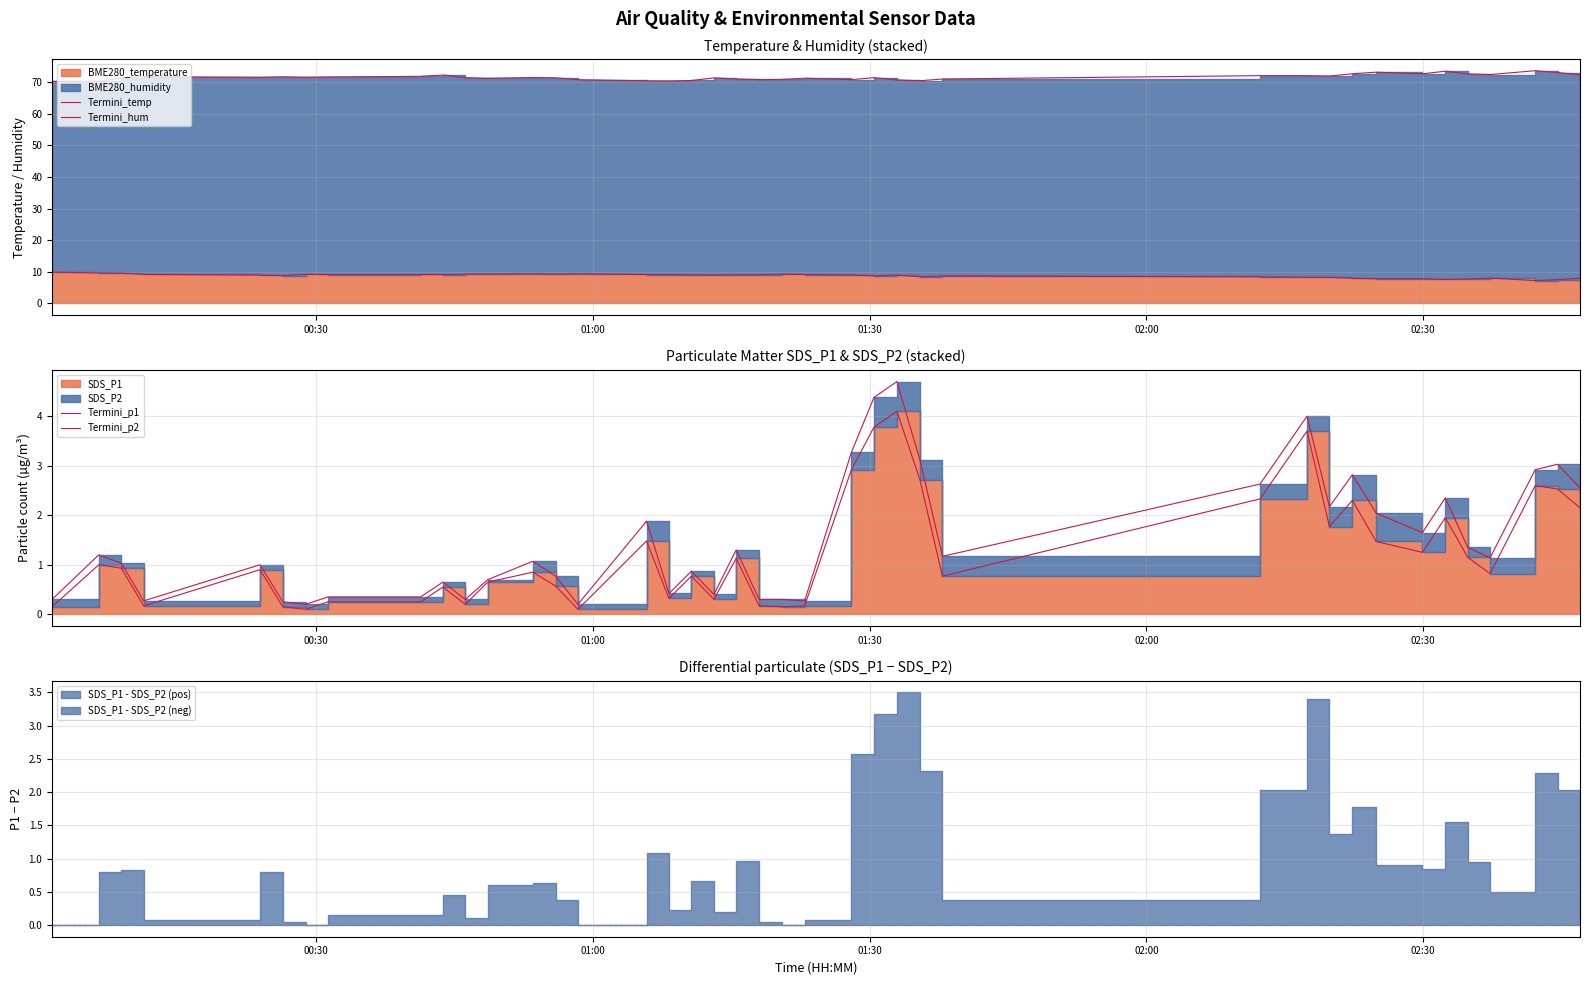

True or false: Termini_temp has more than 0 interior local peaks.

True